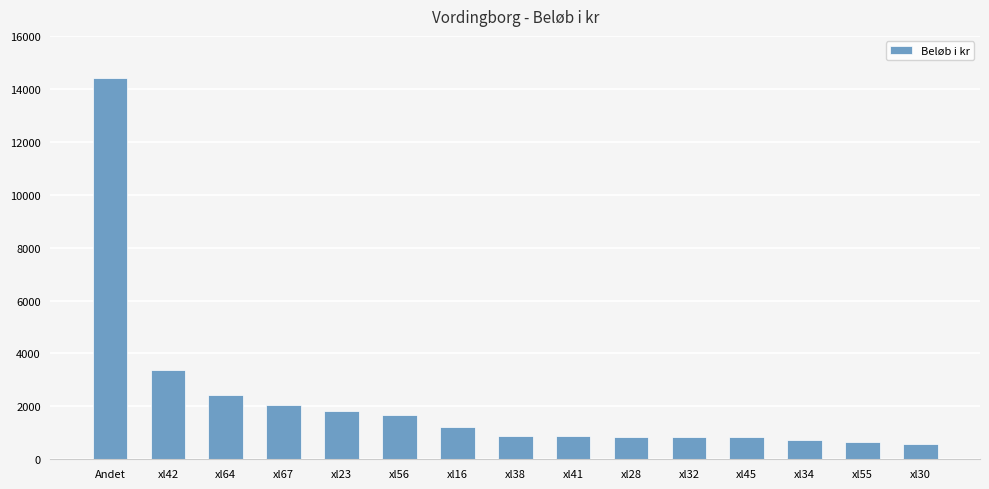

Where is the data nearest to the value 7485?

xl42